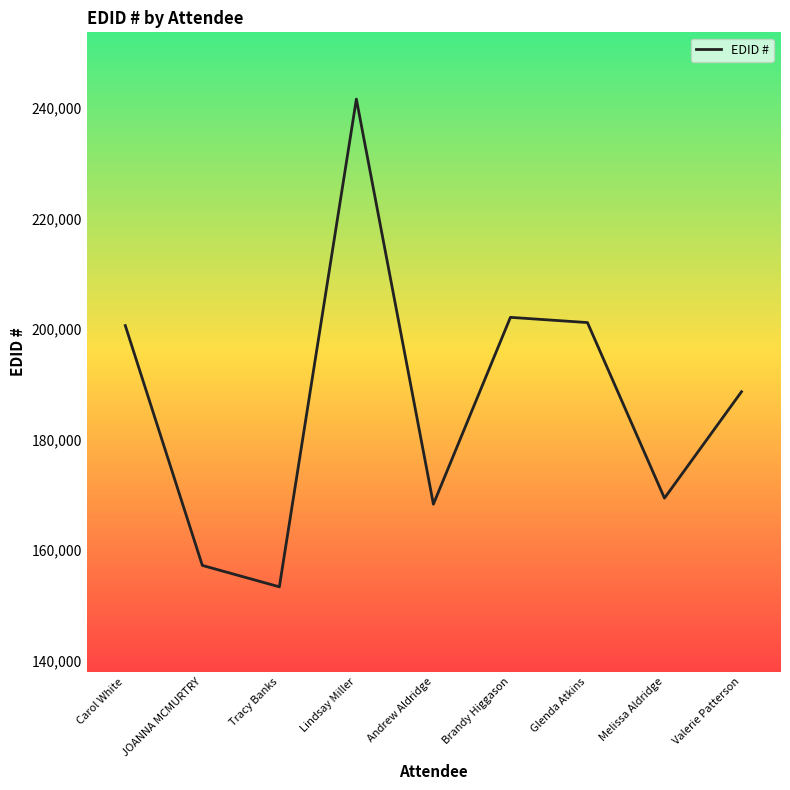

Does the chart have visible grid lines?

No